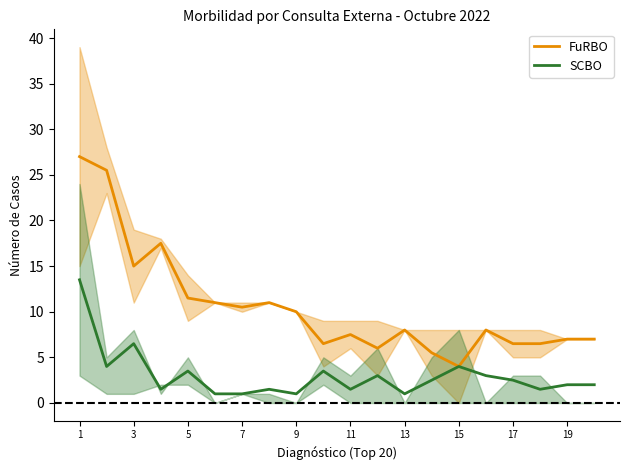

True or false: SCBO and FuRBO cross at least once.

False